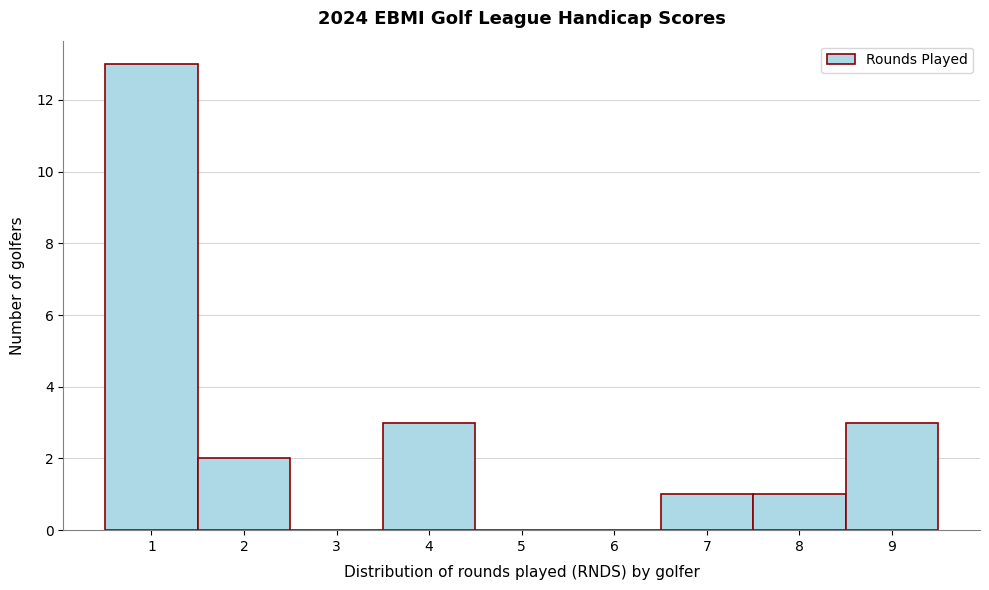

Reading left to right, transcribe this chart: for each bar, give the range it covers on the x-axis and its height. The values are not printed on the chart, so give them approximately, as read against the axis.

0.5 to 1.5: 13
1.5 to 2.5: 2
2.5 to 3.5: 0
3.5 to 4.5: 3
4.5 to 5.5: 0
5.5 to 6.5: 0
6.5 to 7.5: 1
7.5 to 8.5: 1
8.5 to 9.5: 3